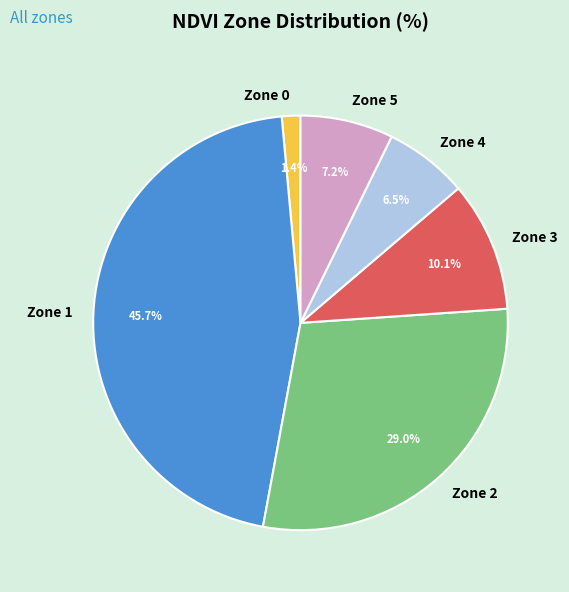

Which has a higher value, Zone 3 or Zone 1?

Zone 1